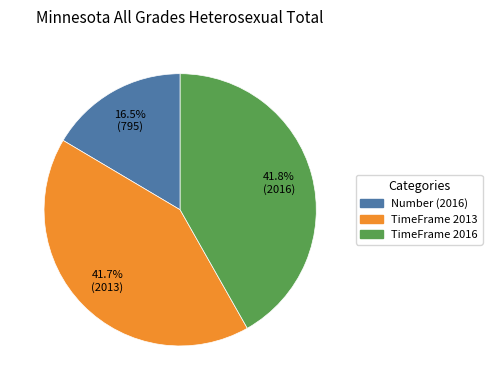

What portion of the pie excludes TimeFrame 2016?

58.2%